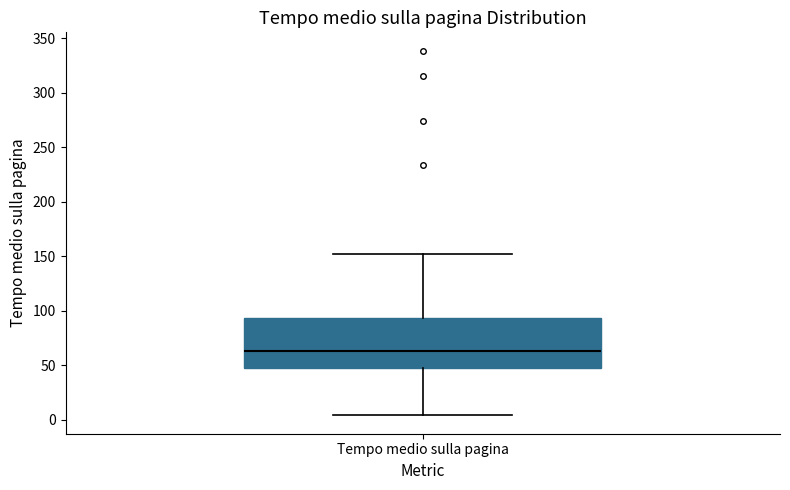

Transcribe this box plot: give where the median line is, the range the box spans, and where the two whiskers end, as read against the y-axis. The values are not printed on the chart, so give them approximately, as read against the axis.

median 65, box 45 to 95, whiskers 5 to 150